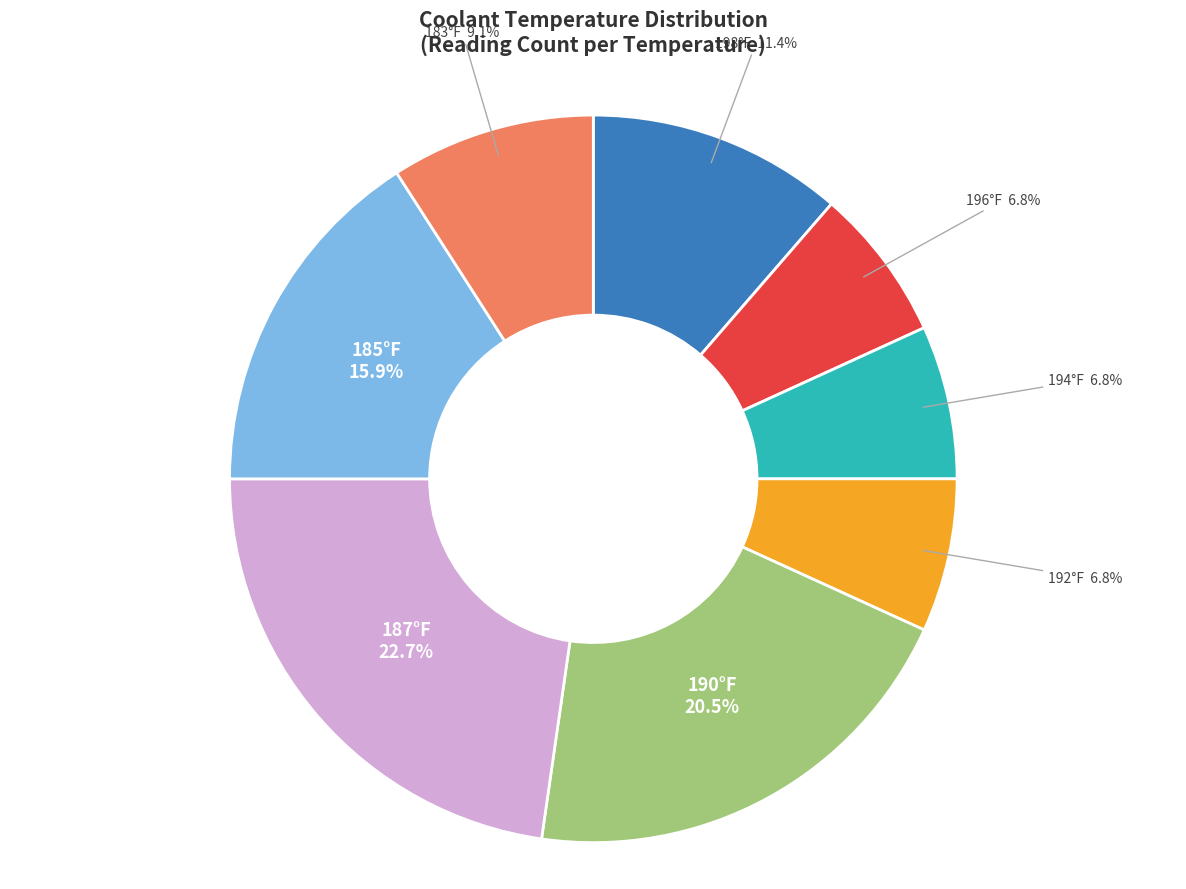

Combined, what portion of the pie is 190°F and 196°F?

27.3%